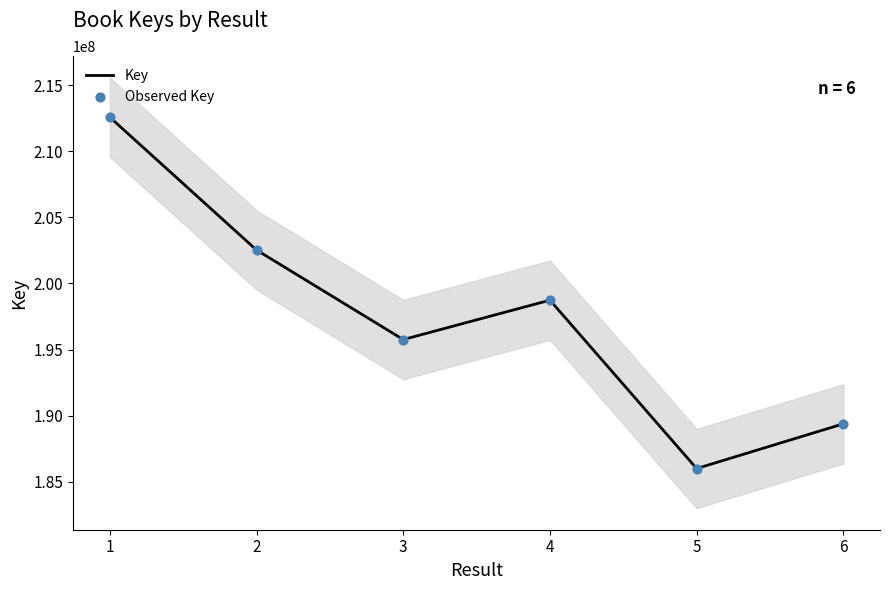

Is the value of Key at 3 greater than the value of Observed Key at 3?

No